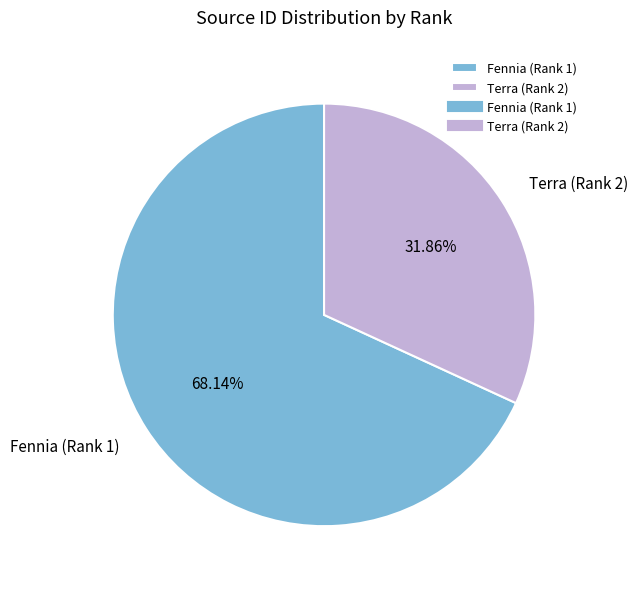

Which category accounts for the majority?

Fennia (Rank 1)